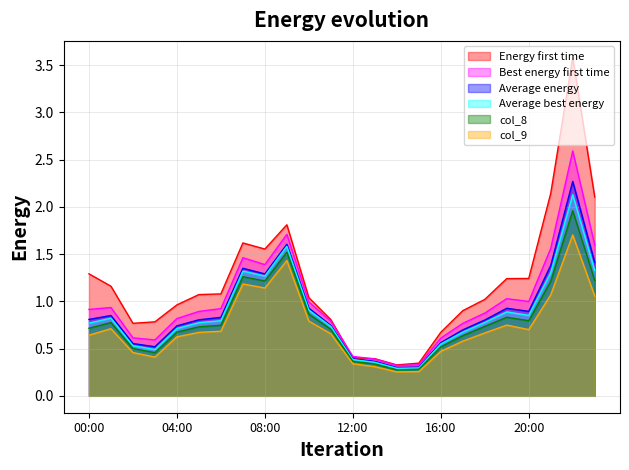

What are all the series names shown in the legend?

Energy first time, Best energy first time, Average energy, Average best energy, col_8, col_9